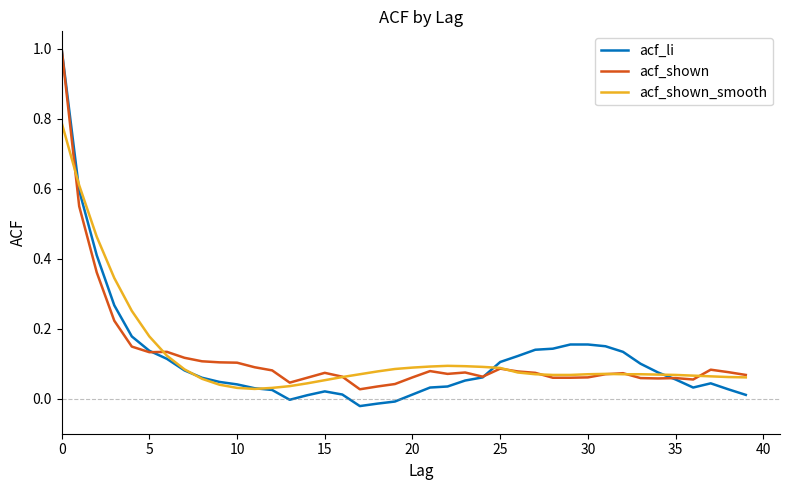

What is the greatest value displayed?

1.0